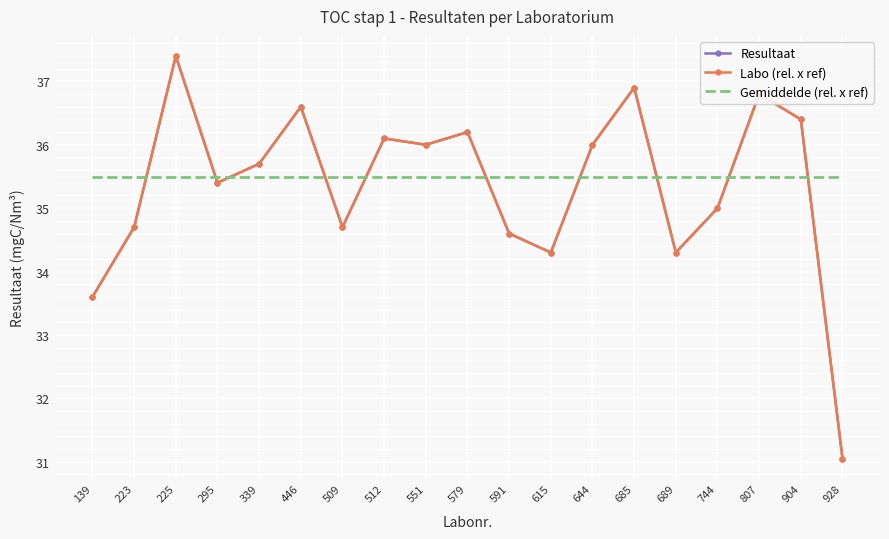

What is the sum of the Resultaat values at 904 and 295?

71.8